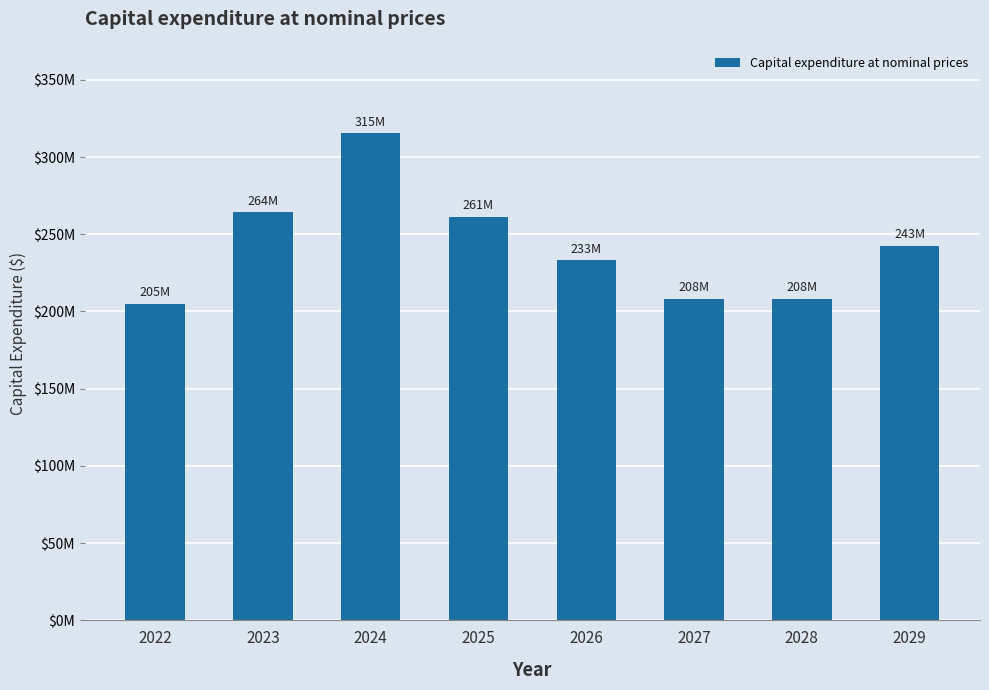

Does the chart contain stacked bars?

No